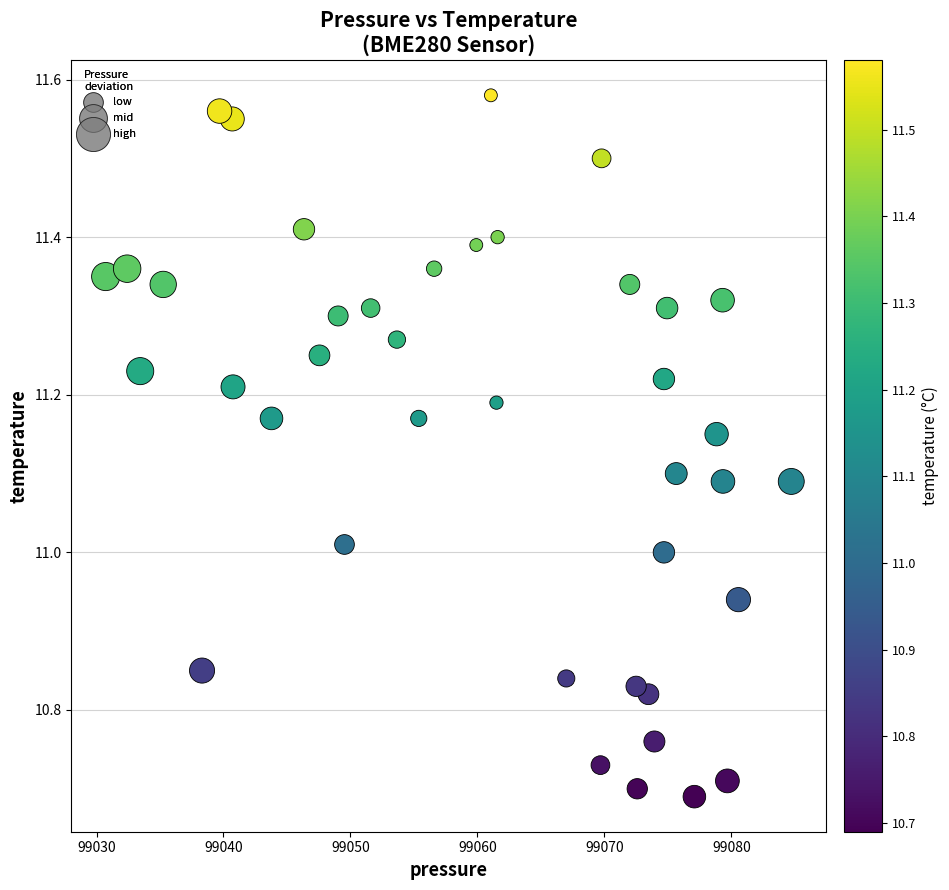

What is the range of X values (max minus min)?

54.0